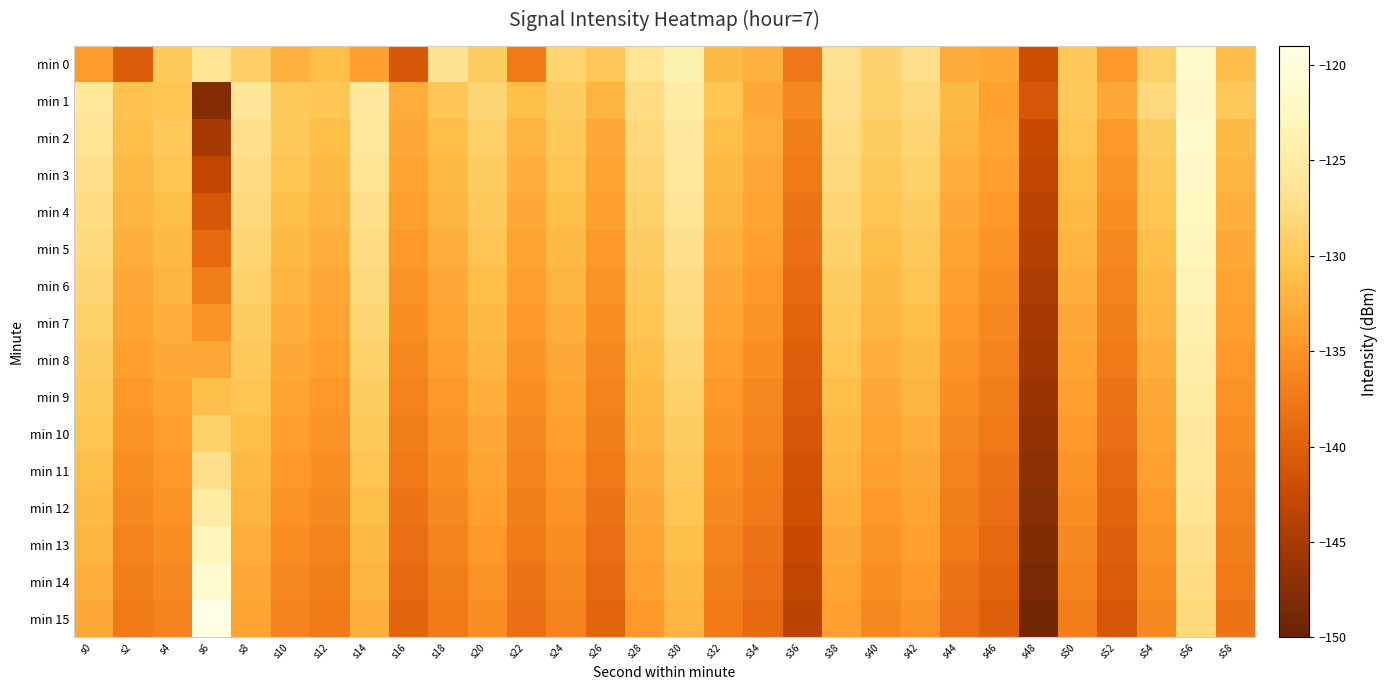

What is the total value across all series at s58?

-2147.7